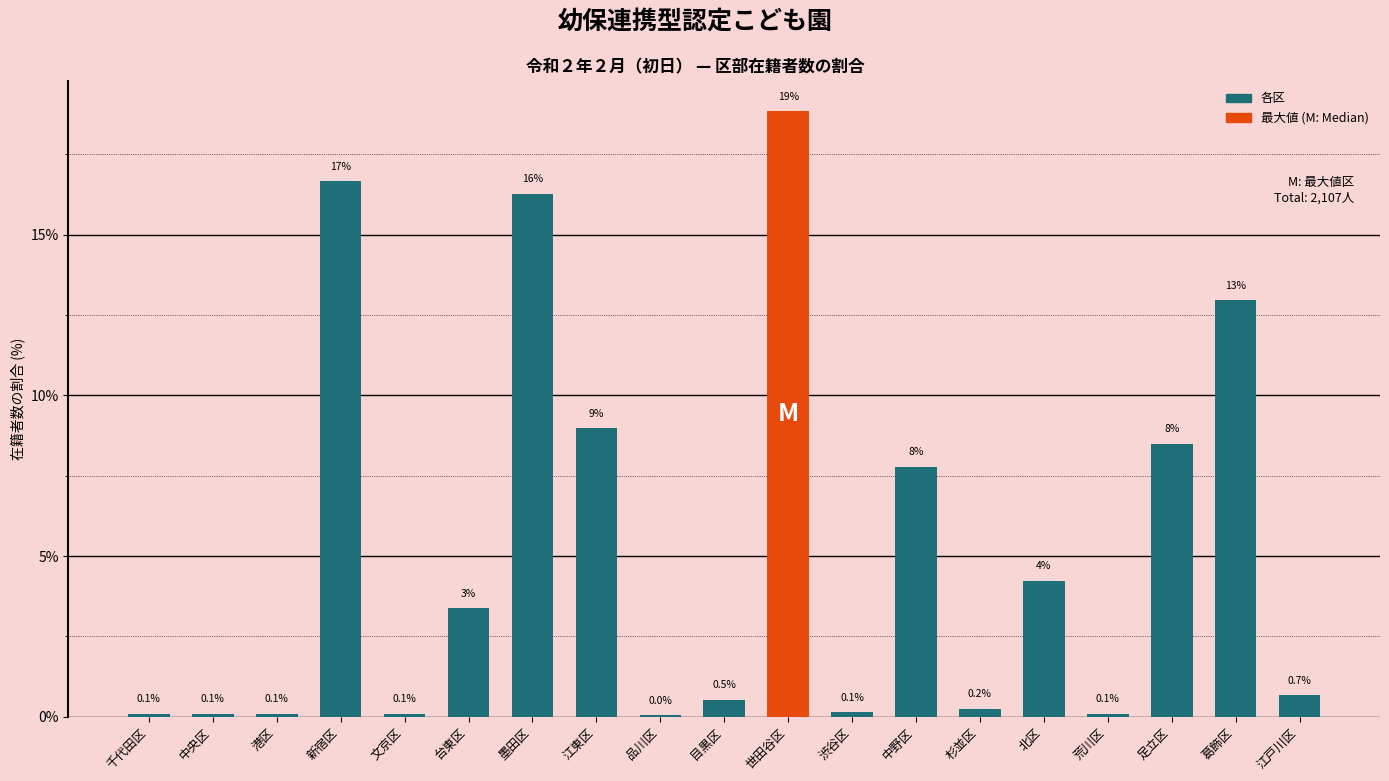

Which has a higher value, 江東区 or 墨田区?

墨田区